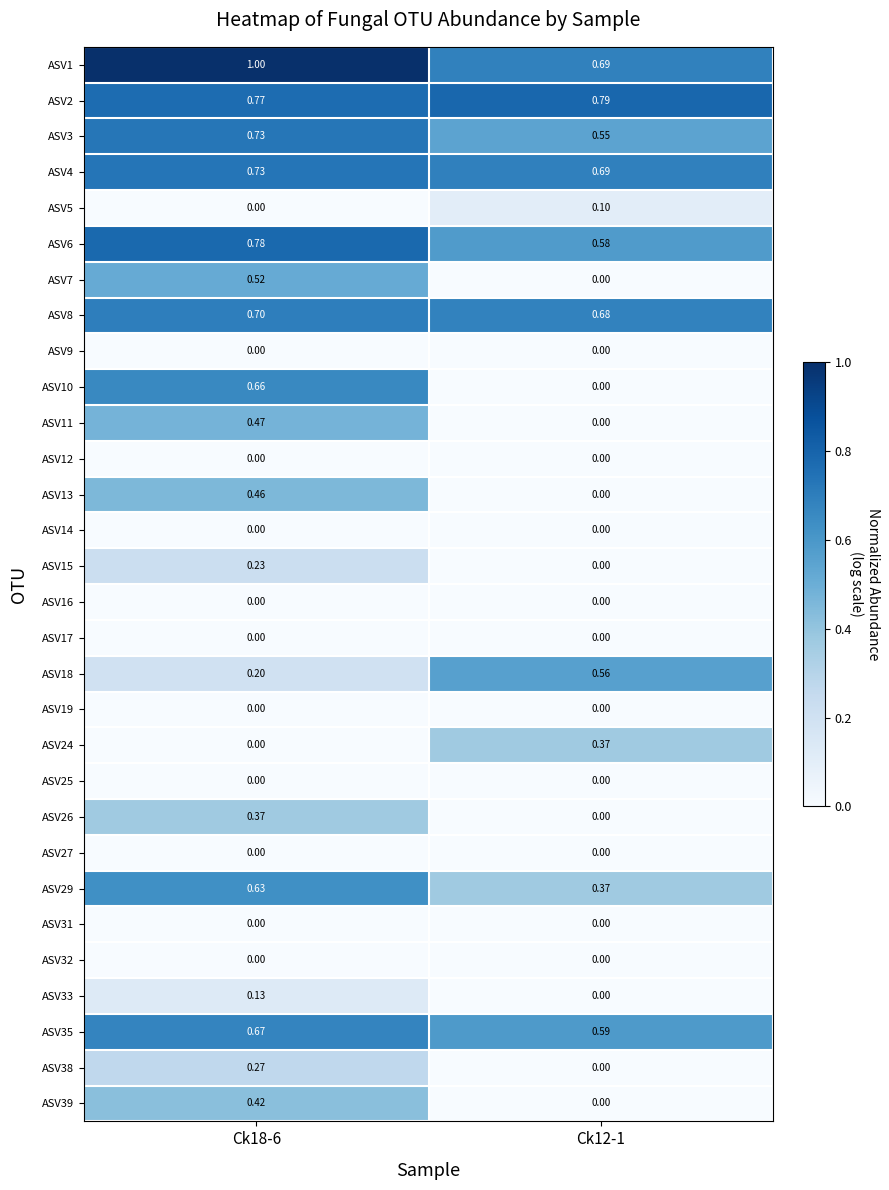

At which category is the sum across all series the highest?

Ck18-6